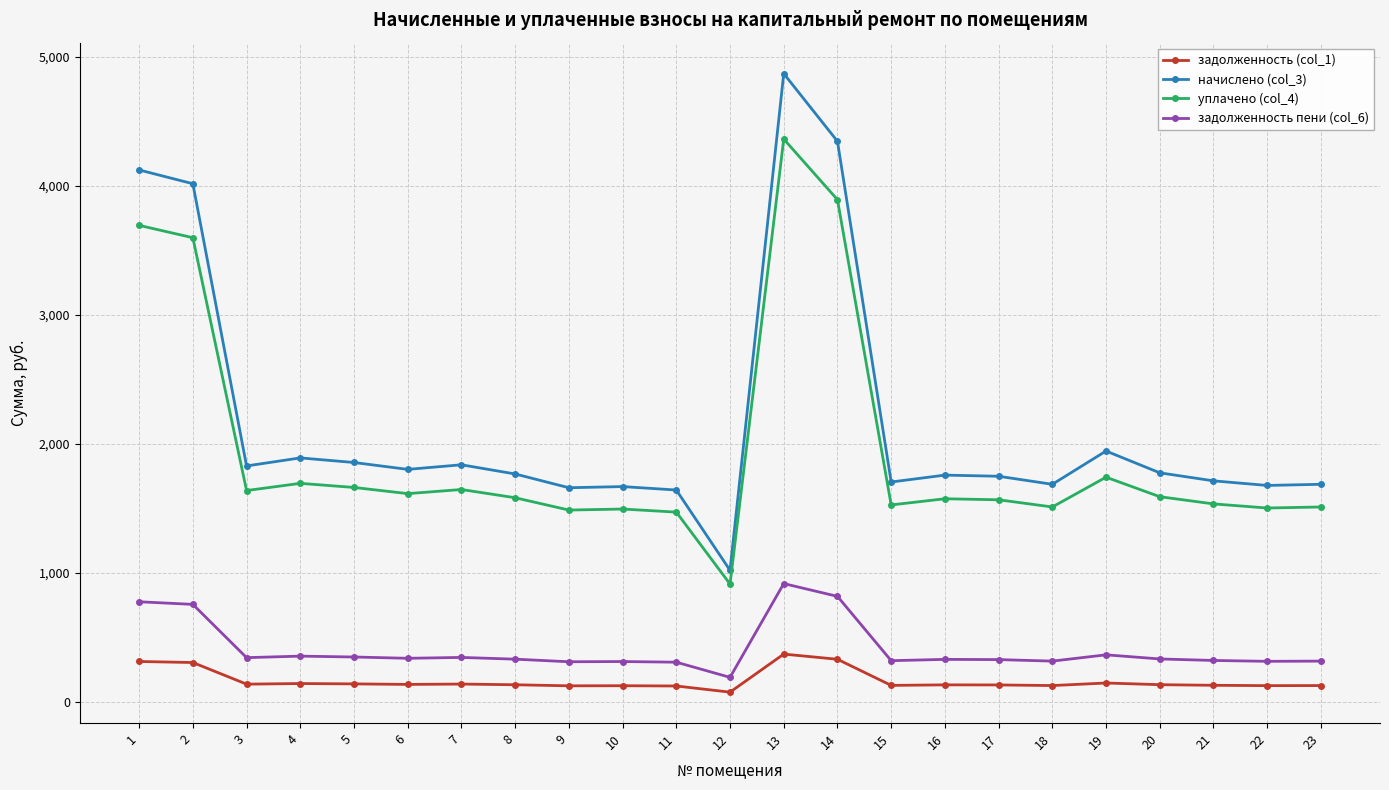

How many values in the уплачено (col_4) series are below 1583?

11